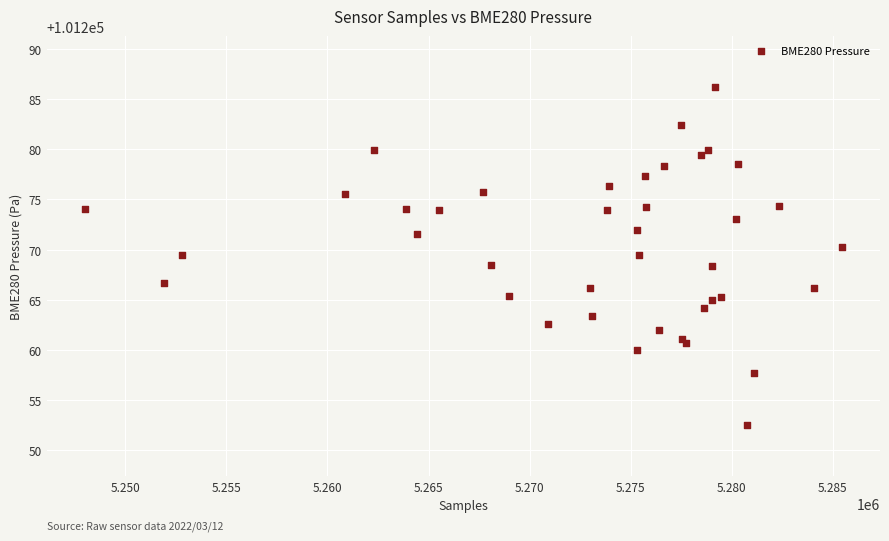

What is the range of Y values (max minus min)?

33.7